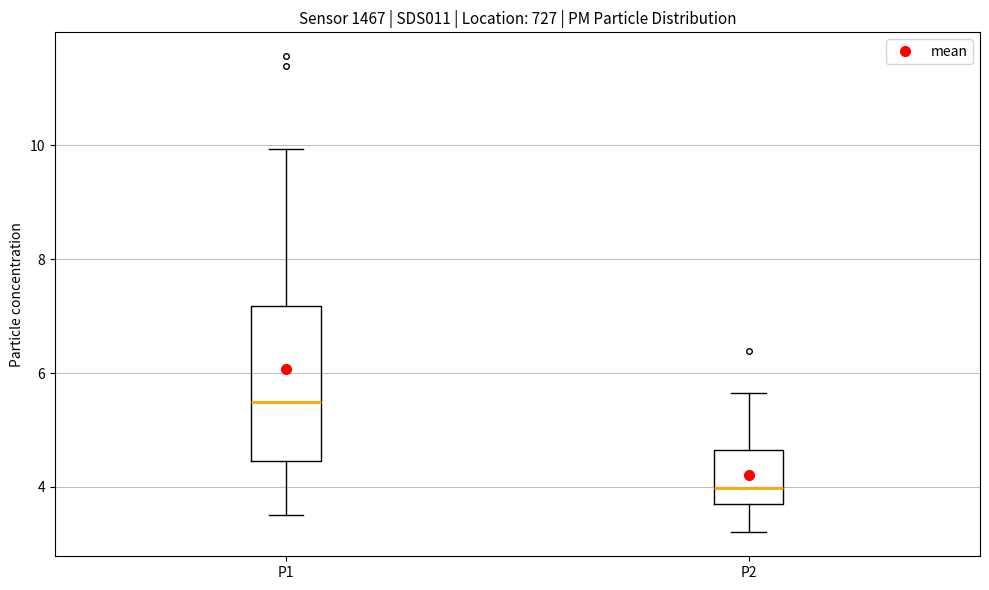

Reading left to right, transcribe this box plot: for each box, give where its median line is, the range the box spans, and where its two whiskers end, as read against the y-axis. The values are not printed on the chart, so give them approximately, as read against the axis.

P1: median 5.6, box 4.4 to 7.2, whiskers 3.6 to 10.0
P2: median 4.0, box 3.8 to 4.6, whiskers 3.2 to 5.6